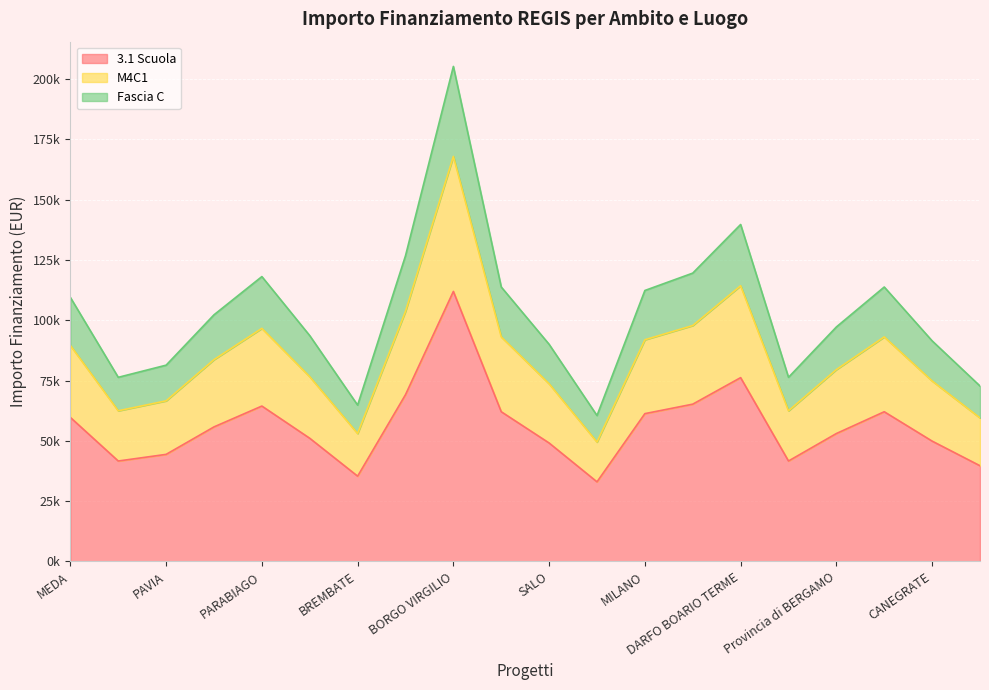

What is the smallest value displayed?

32995.5